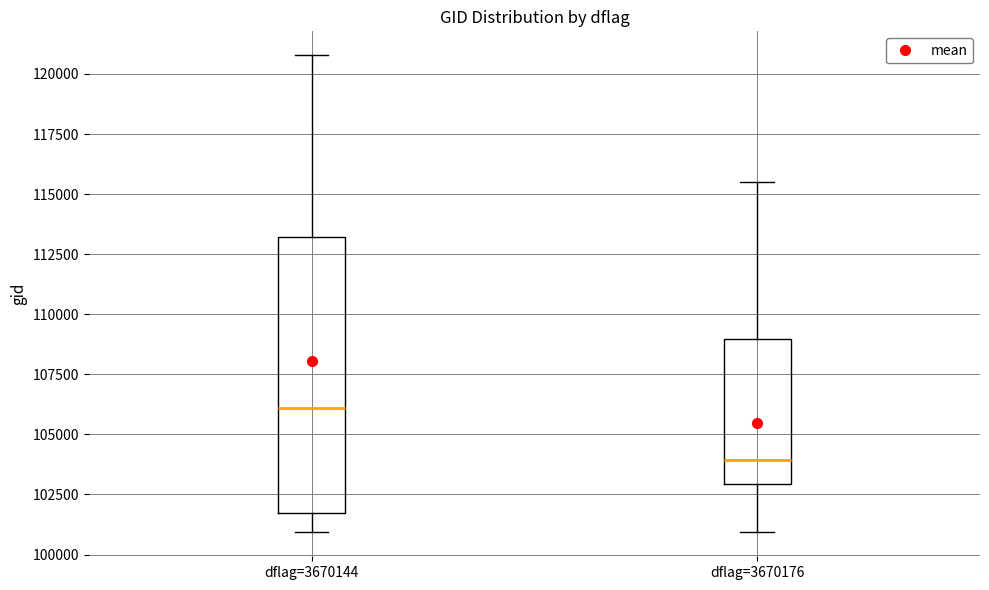

Reading left to right, transcribe this box plot: for each box, give where its median line is, the range the box spans, and where its two whiskers end, as read against the y-axis. The values are not printed on the chart, so give them approximately, as read against the axis.

dflag=3670144: median 106000, box 101500 to 113000, whiskers 101000 to 121000
dflag=3670176: median 104000, box 103000 to 109000, whiskers 101000 to 115500